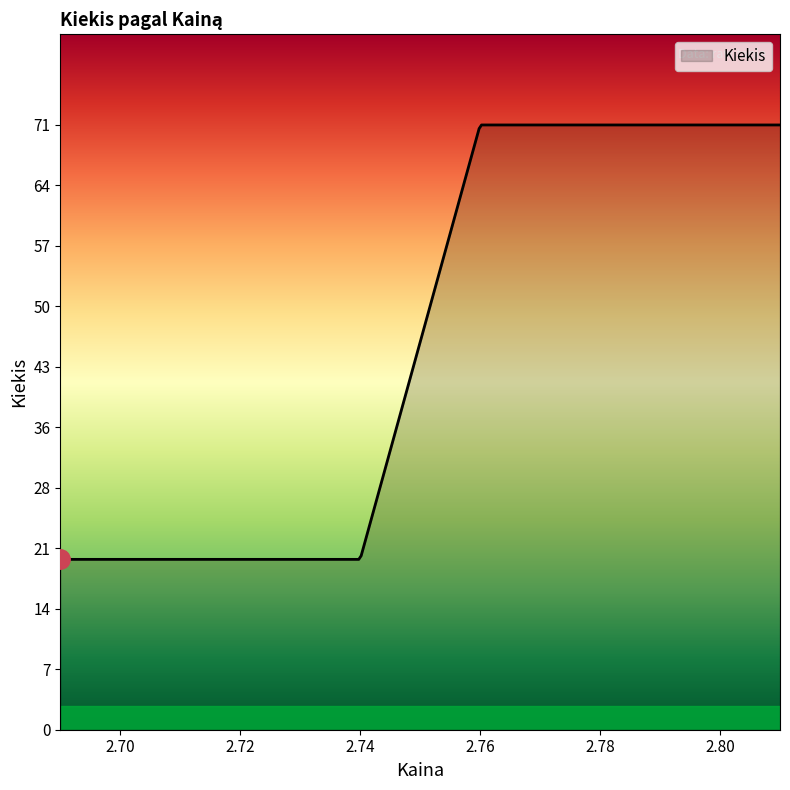

How many lines are shown in the chart?

1